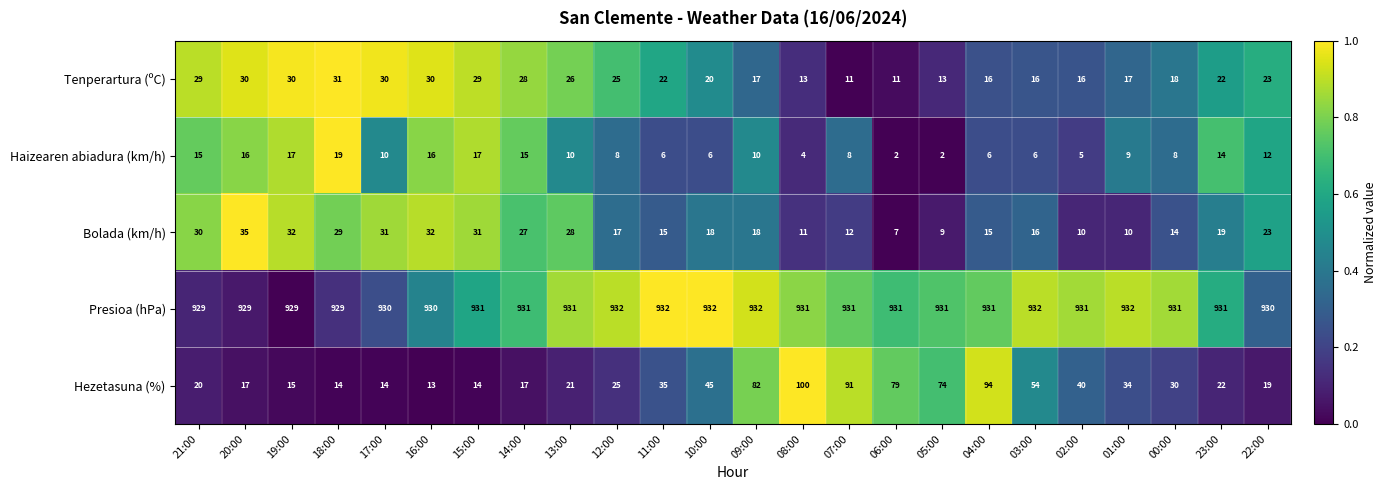

How many data points does each series have?

24